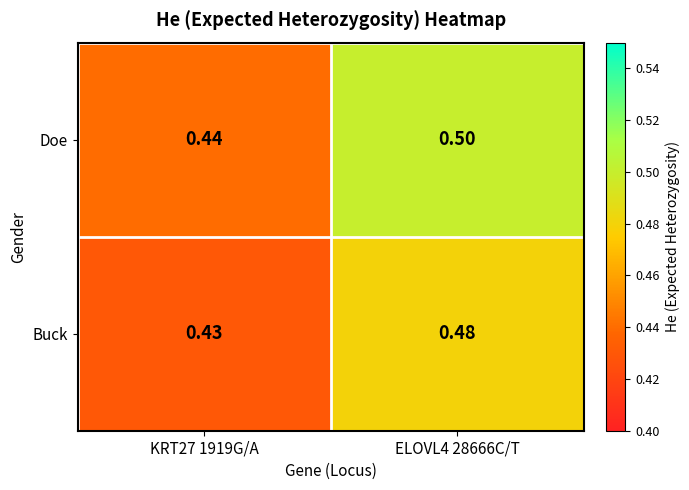

Which category has the highest value across all series?

ELOVL4 28666C/T